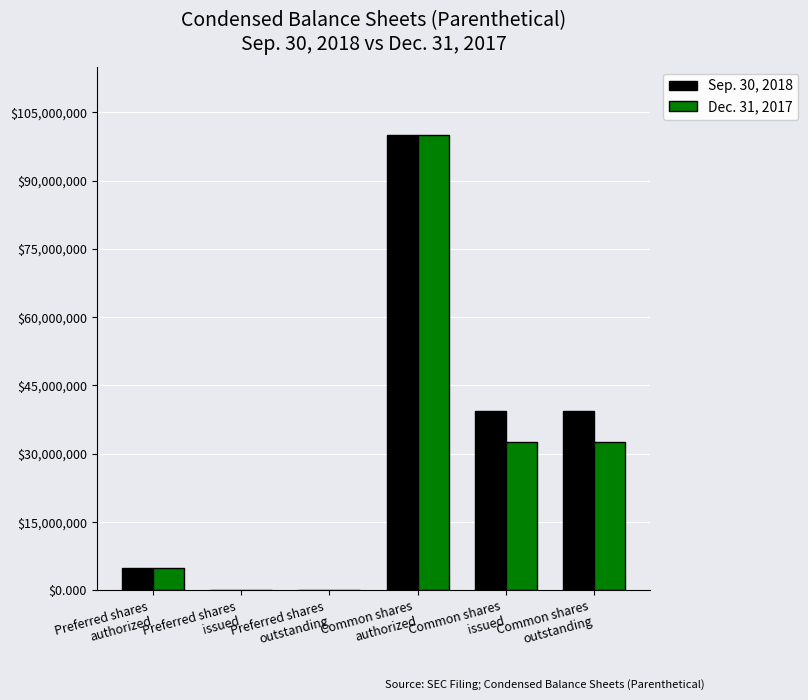

How many data points does each series have?

6